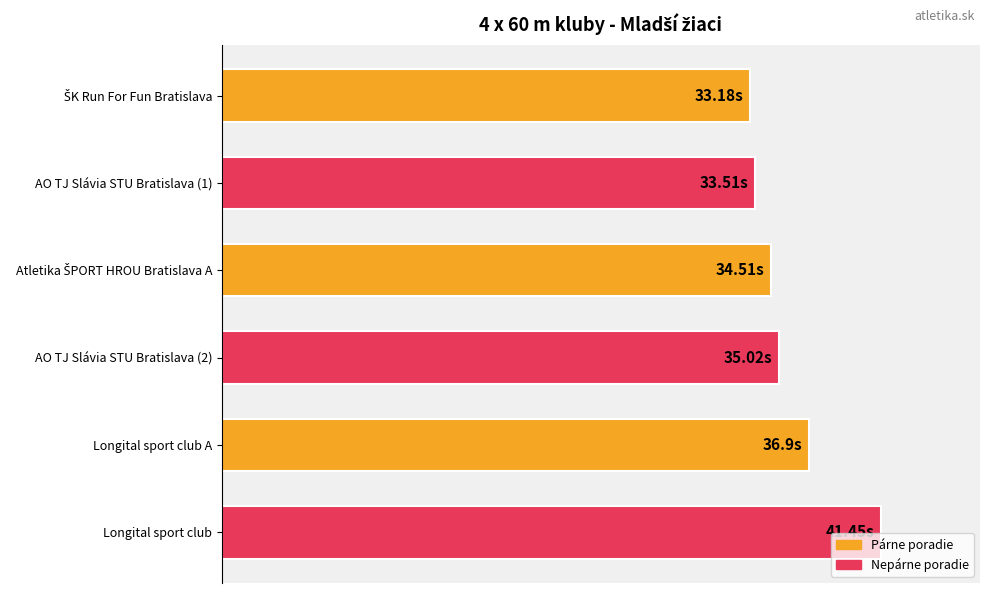

What is the difference between the second highest and second lowest values?

8.2